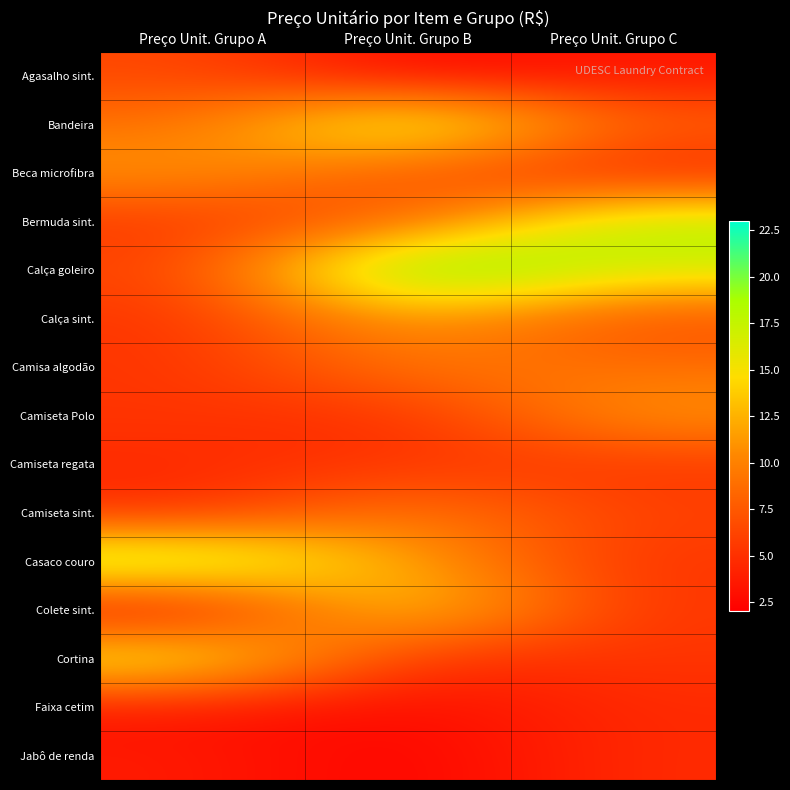

Between Preço Unit. Grupo A and Preço Unit. Grupo B, which series saw the biggest shift?

Calça goleiro